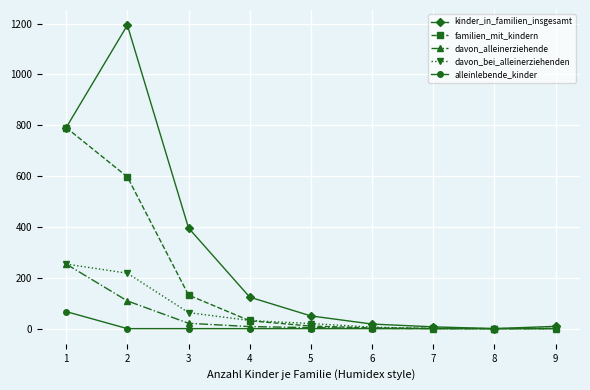

At which label is familien_mit_kindern closest to 395?

2